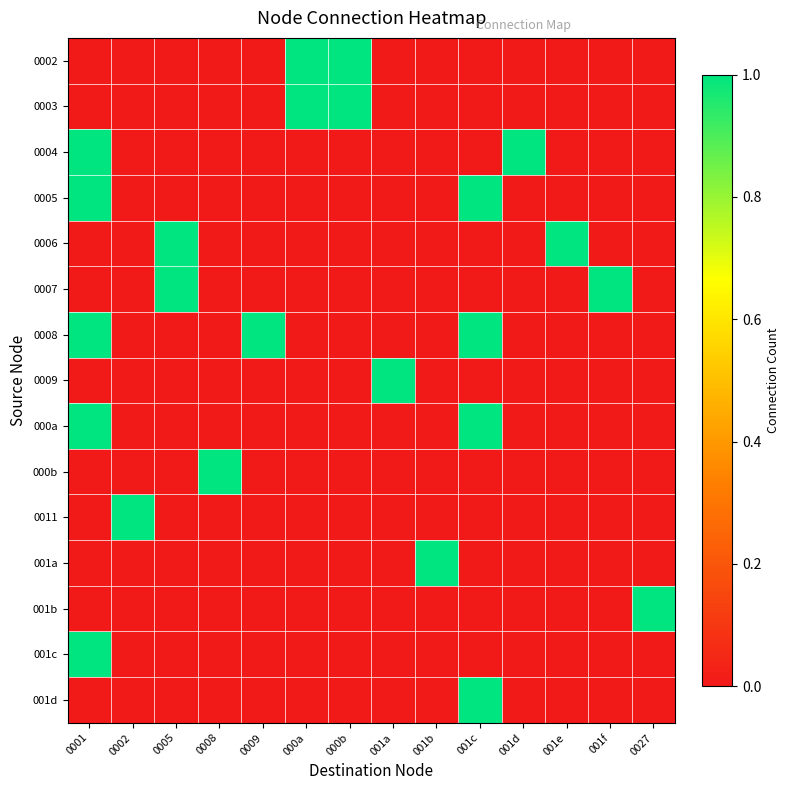

Which category has the highest value across all series?

000a